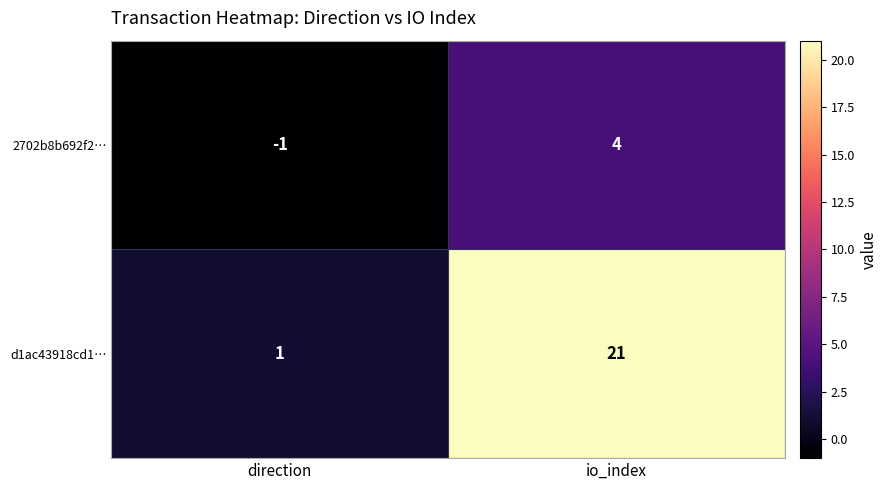

Reading right to left, what are all the values shown in this chart?

2702b8b692f2…: 4	-1
d1ac43918cd1…: 21	1